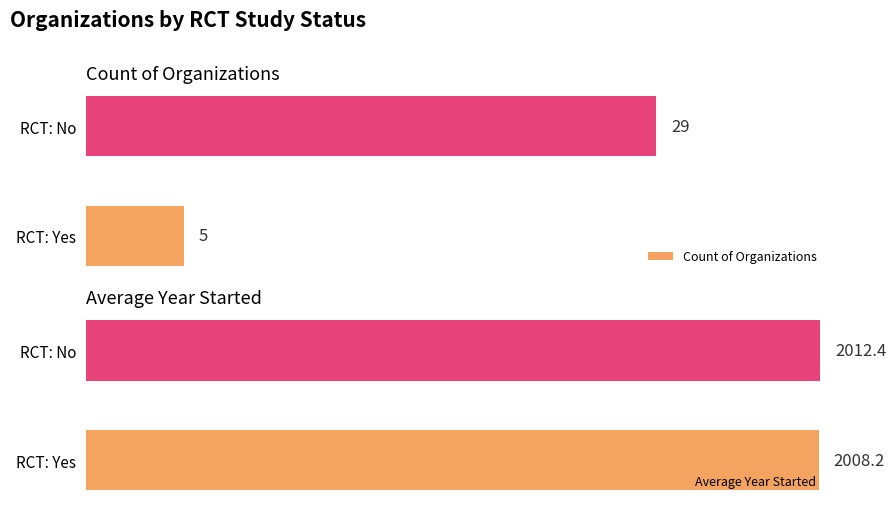

At which label is Count of Organizations closest to 17?

RCT: Yes